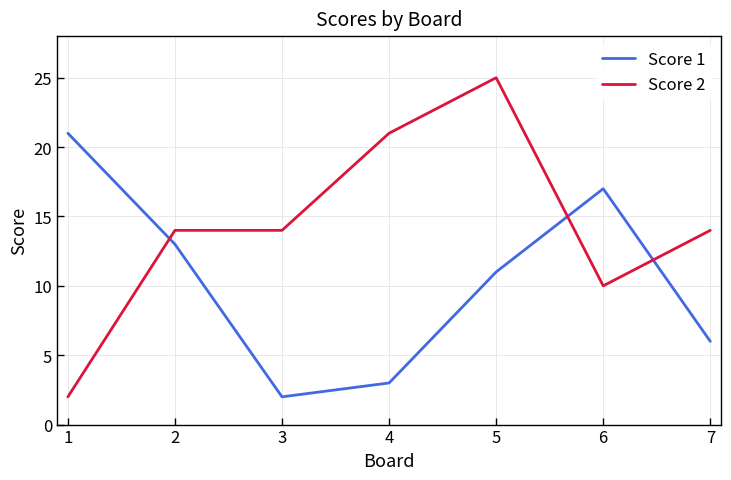

The value of Score 1 at 6 is 27. True or false?

False